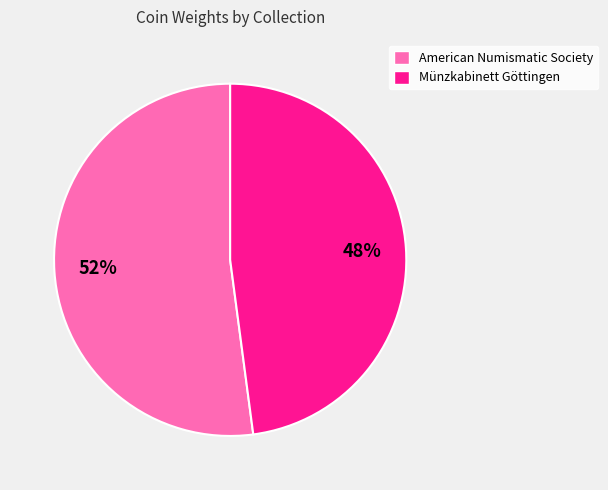

Which has a higher value, Münzkabinett Göttingen or American Numismatic Society?

American Numismatic Society